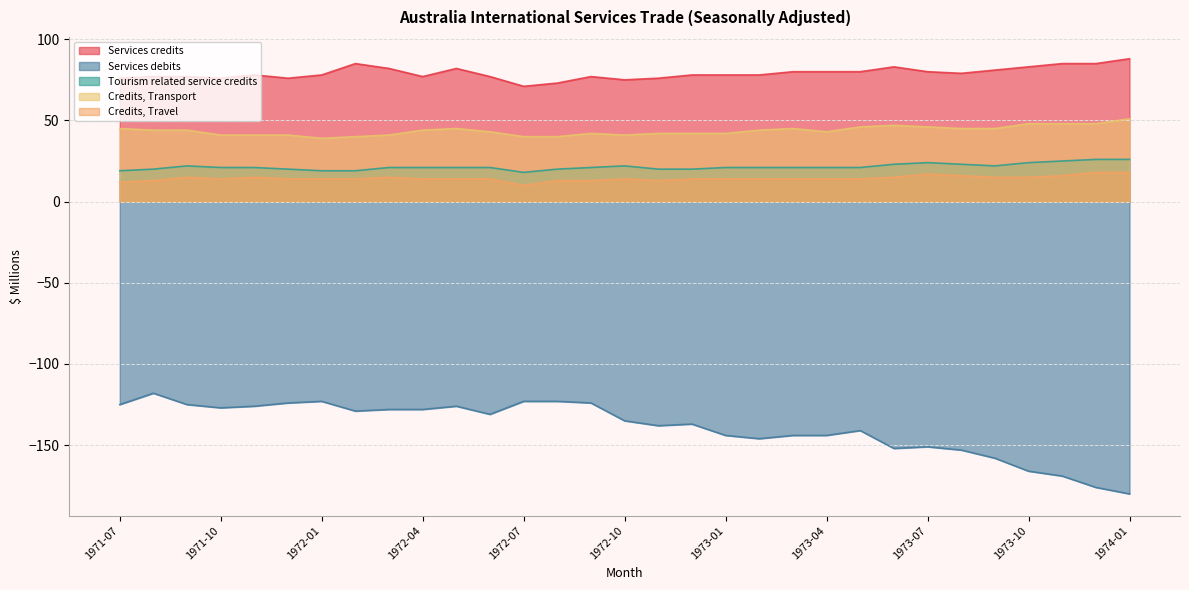

Which category has the lowest value in the Credits, Travel series?

1972-07